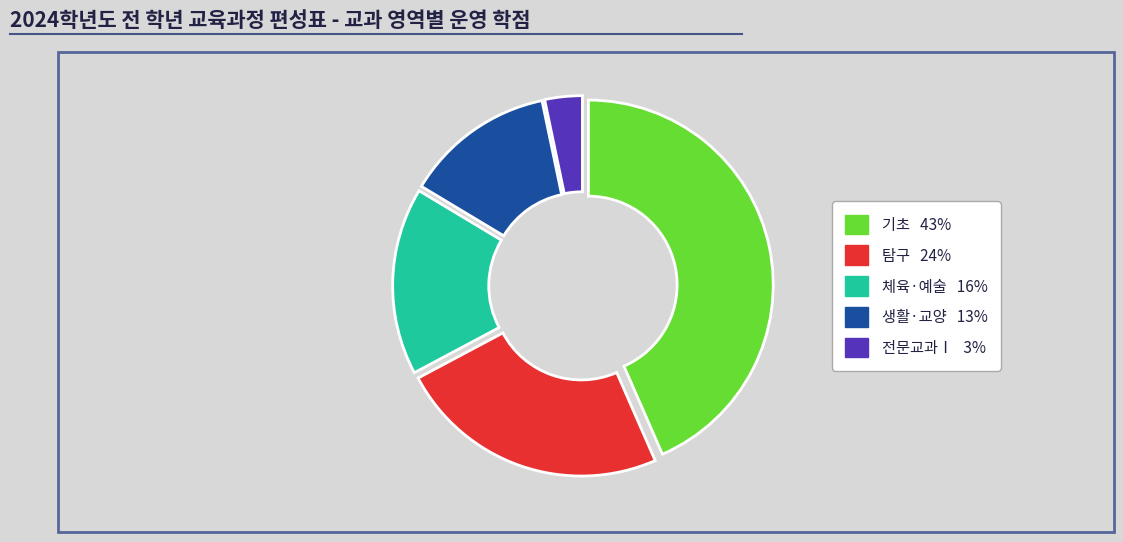

Which category has the smallest portion of the pie?

전문교과Ⅰ